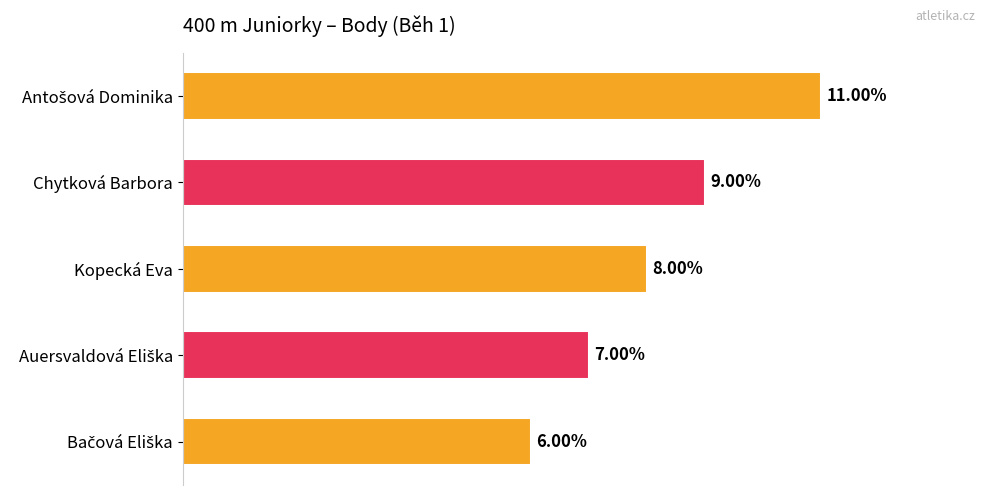

At which label is the value closest to 8?

Kopecká Eva